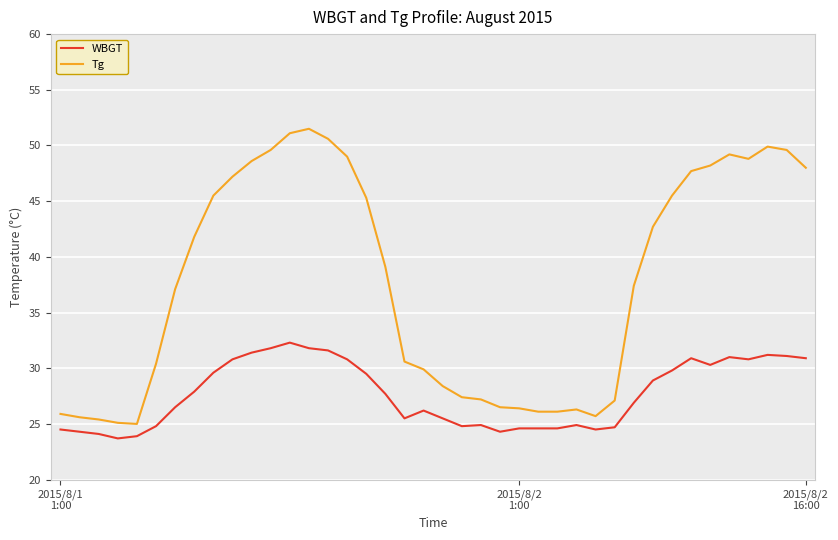

What is the lowest value of the Tg series?

25.0